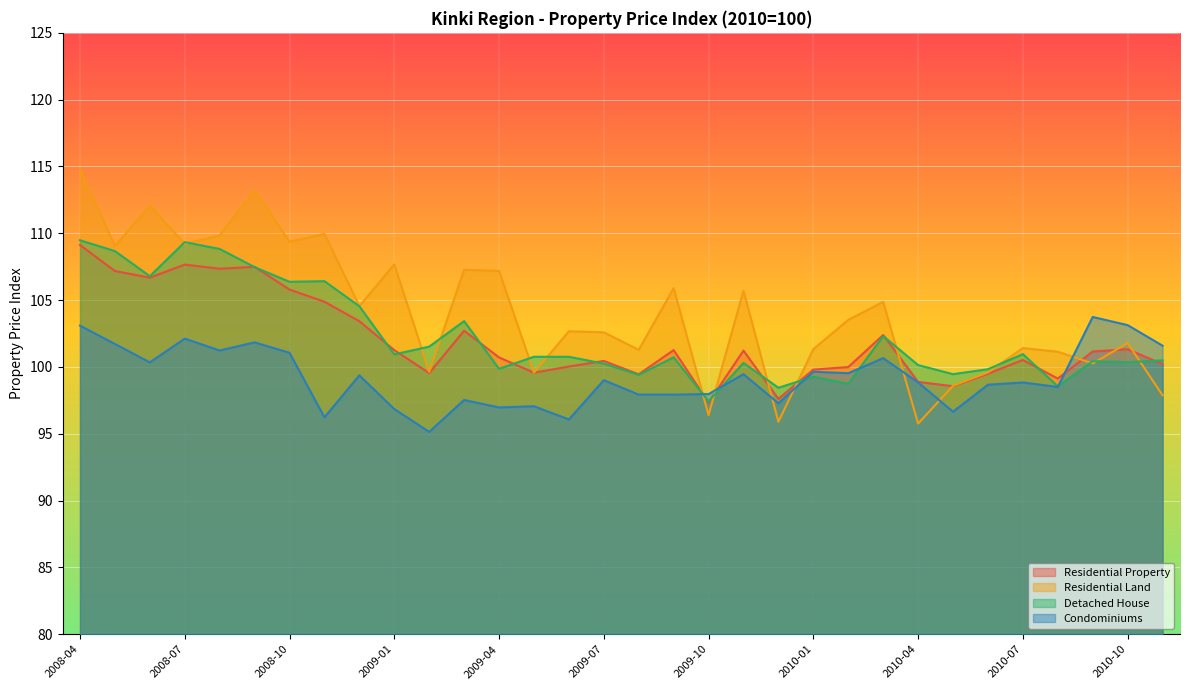

At how many categories does at least one series exceed 109?

8